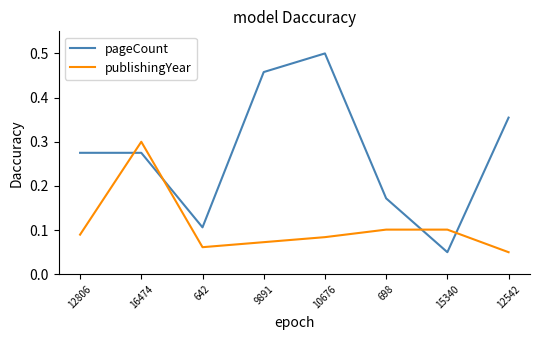

What position from the left is 16474?

2